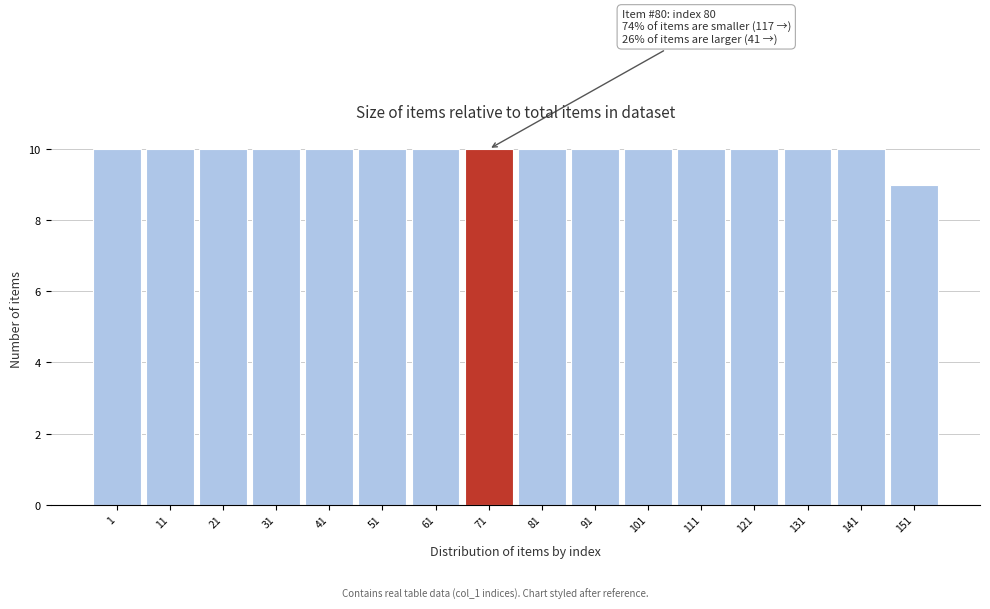

Reading right to left, what are all the values shown in this chart?

9	10	10	10	10	10	10	10	10	10	10	10	10	10	10	10